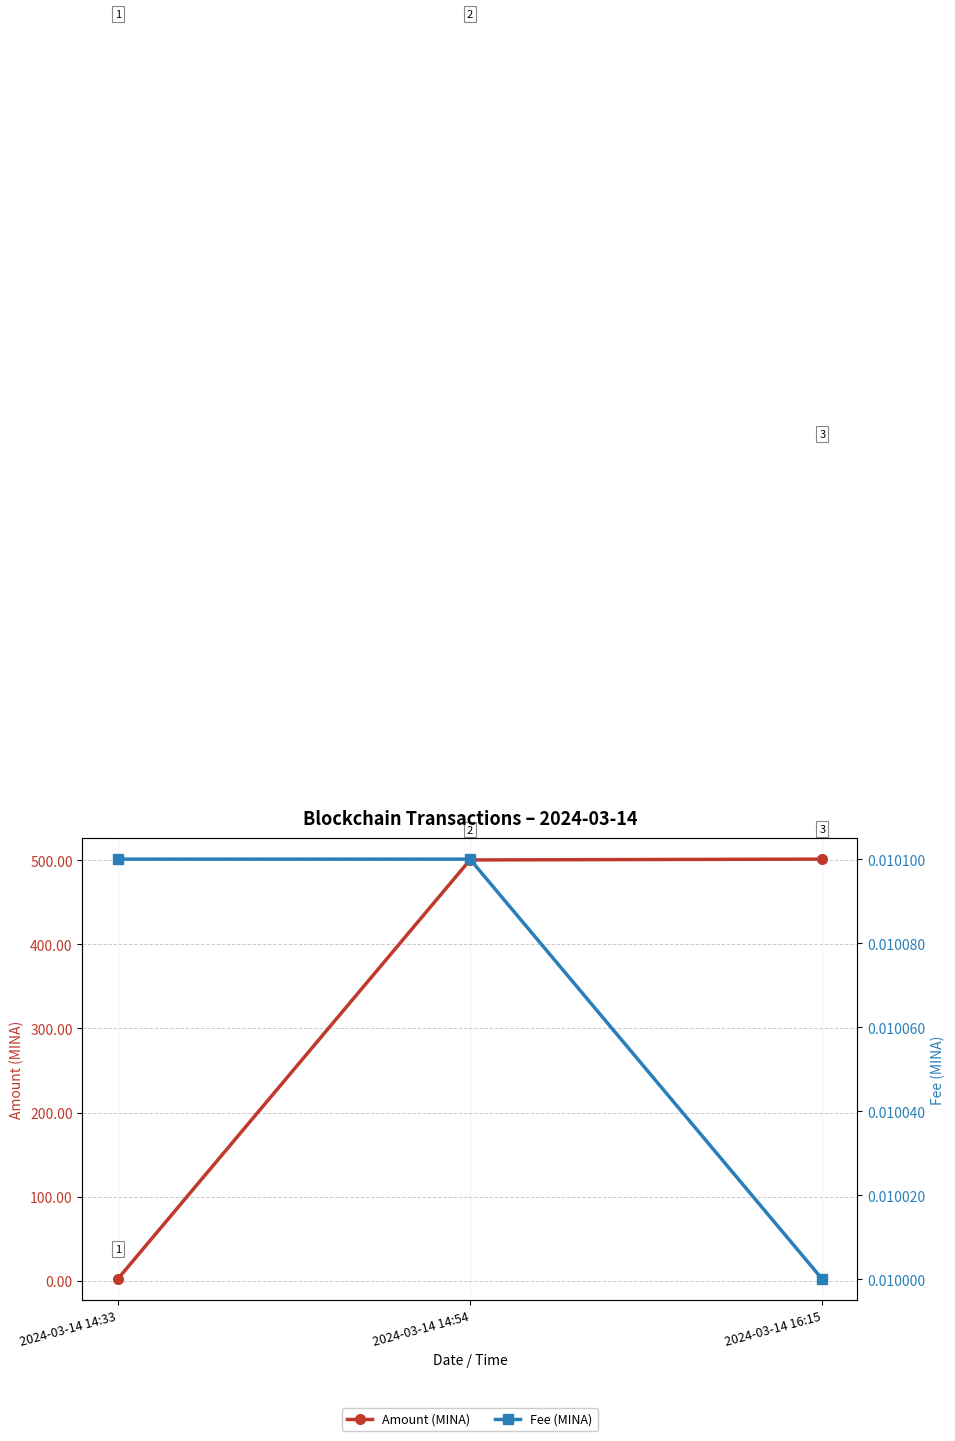

Does the chart display data point markers on the line(s)?

Yes